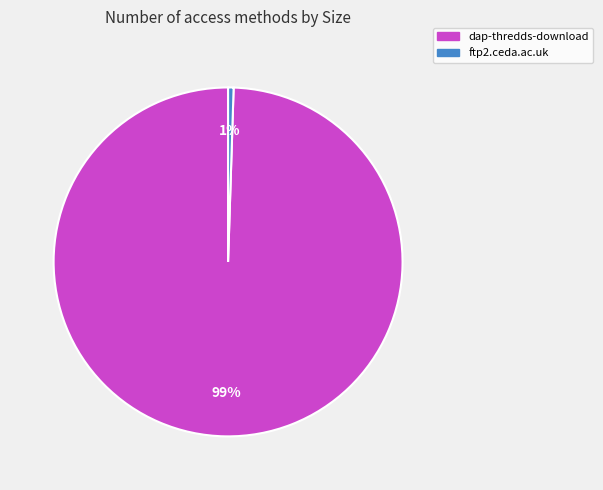

Between dap-thredds-download and ftp2.ceda.ac.uk, which is larger?

dap-thredds-download